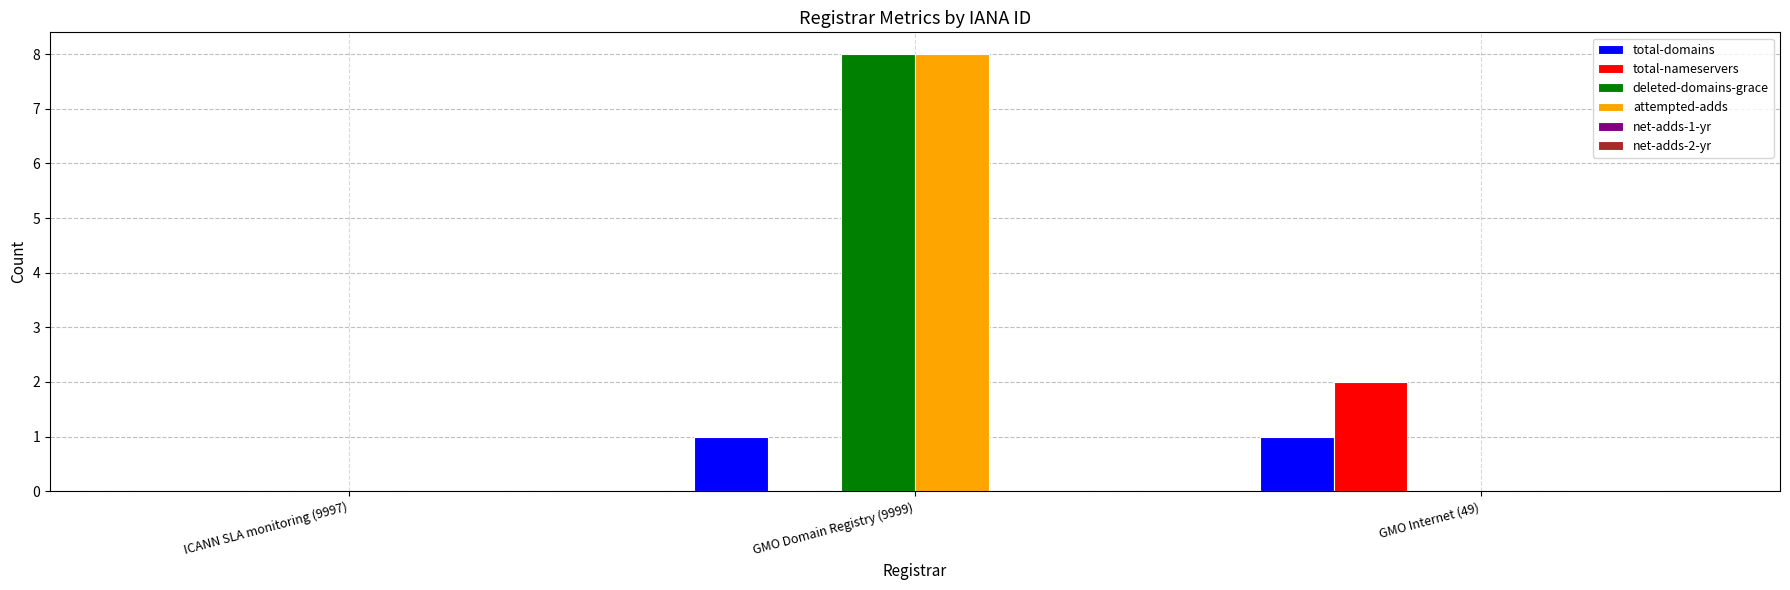

How many groups of bars are there?

3